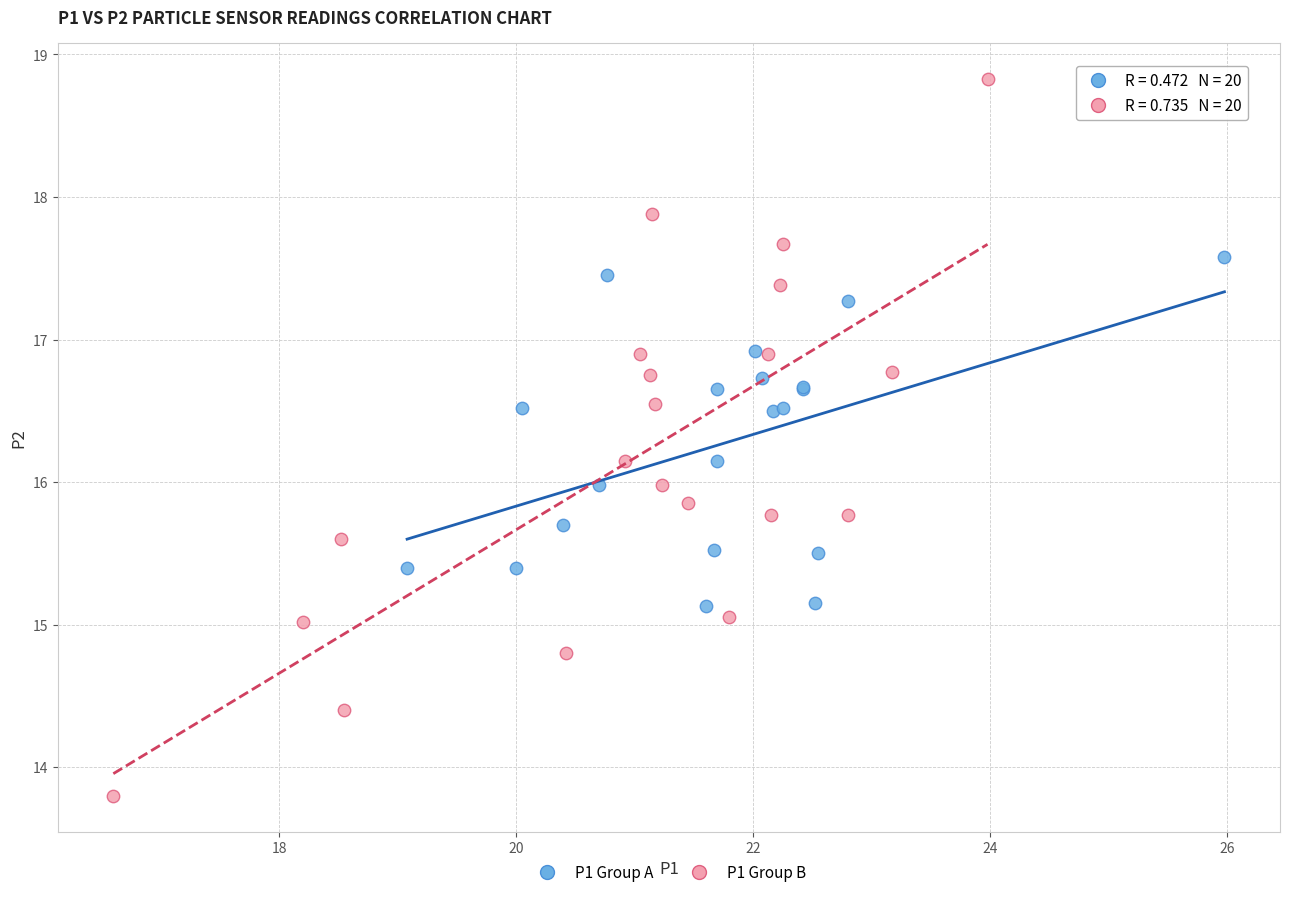

Which series contains the lowest Y value?

P1 Group B